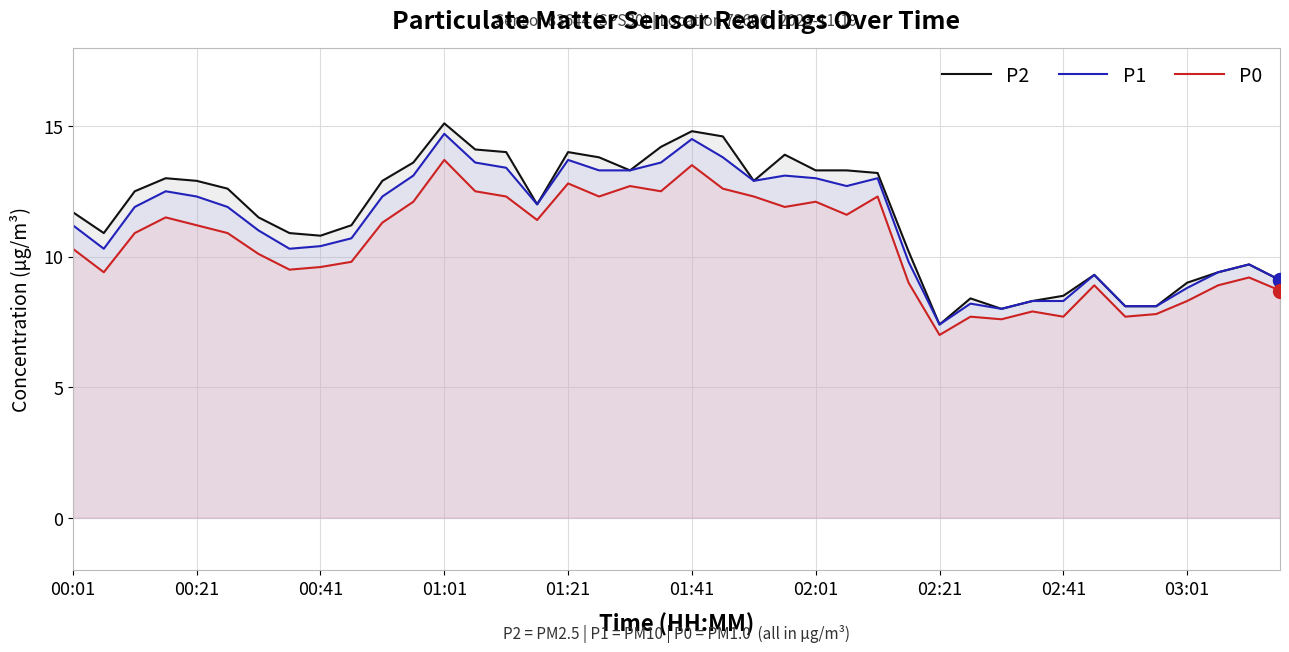

Is the value of P1 at 02:41 greater than the value of P2 at 02:01?

No